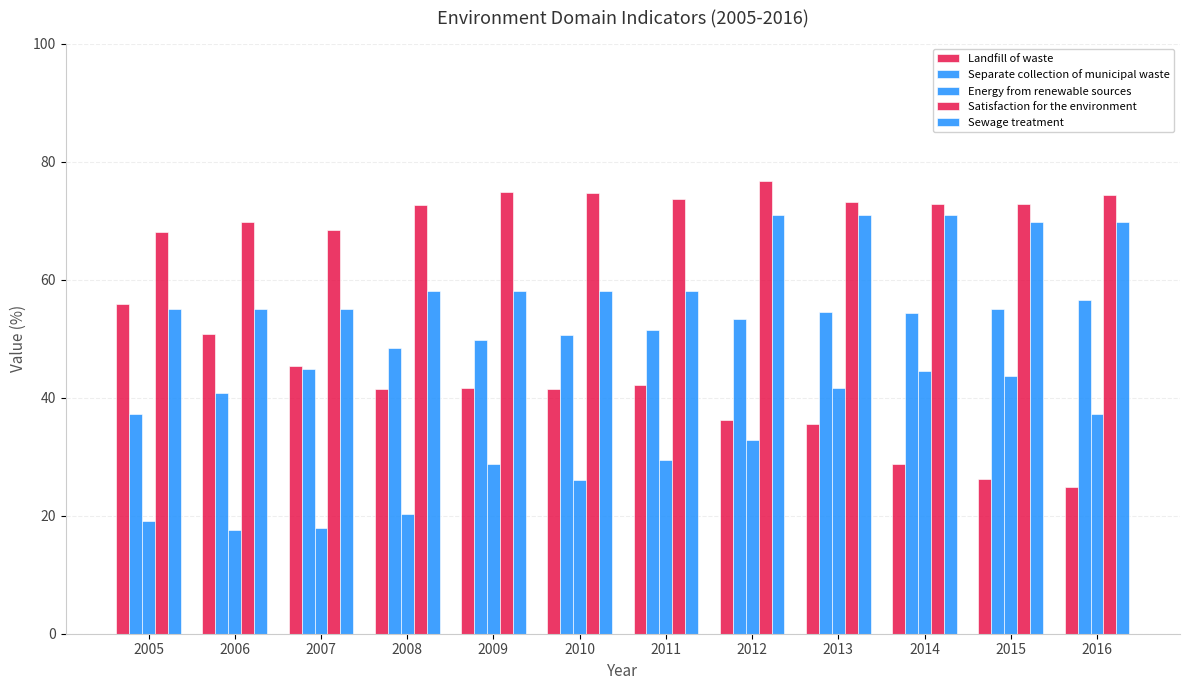

What is the average value of the Separate collection of municipal waste series?

49.8